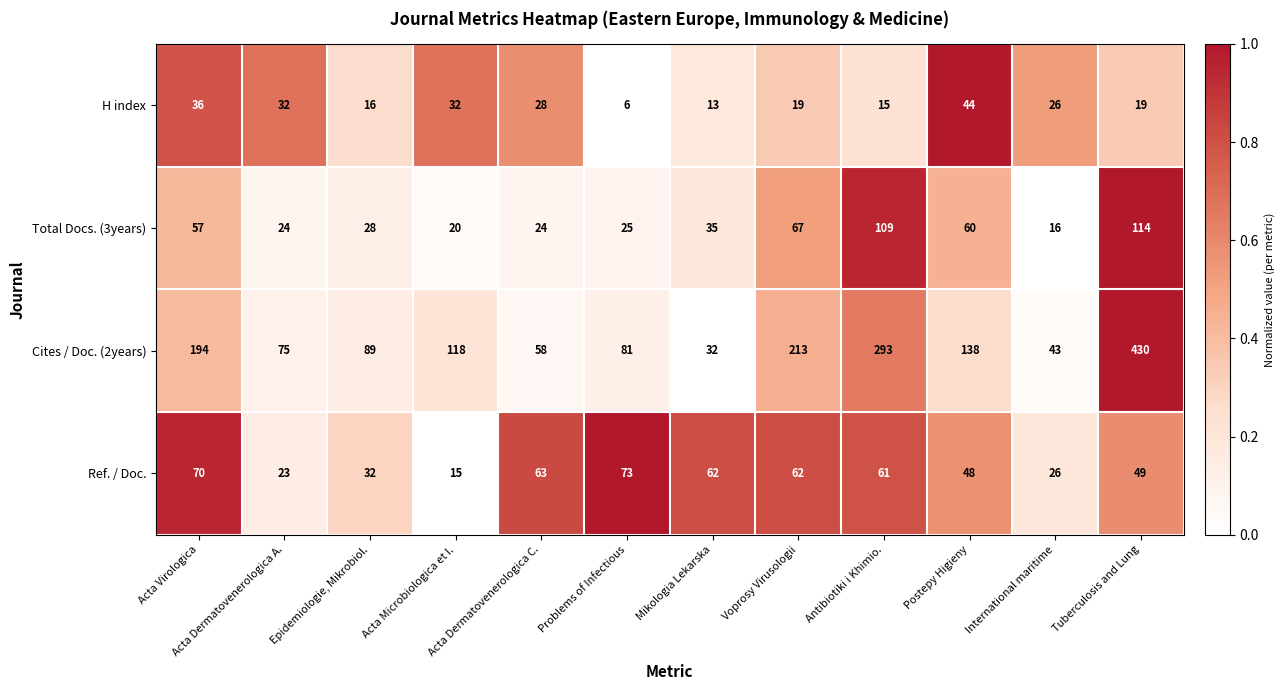

What is the sum of the Total Docs. (3years) values at Problems of Infectious and Antibiotiki i Khimio.?

134